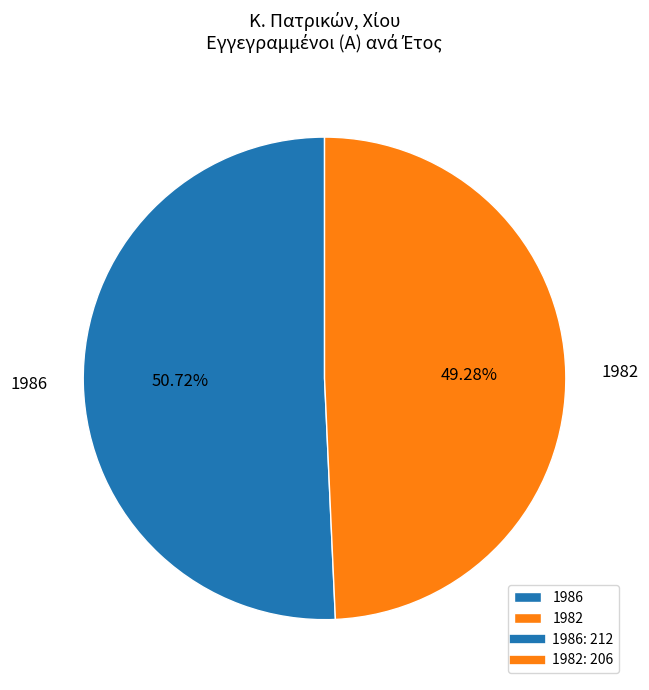

To the nearest percent, what portion does 1986 represent?

51%